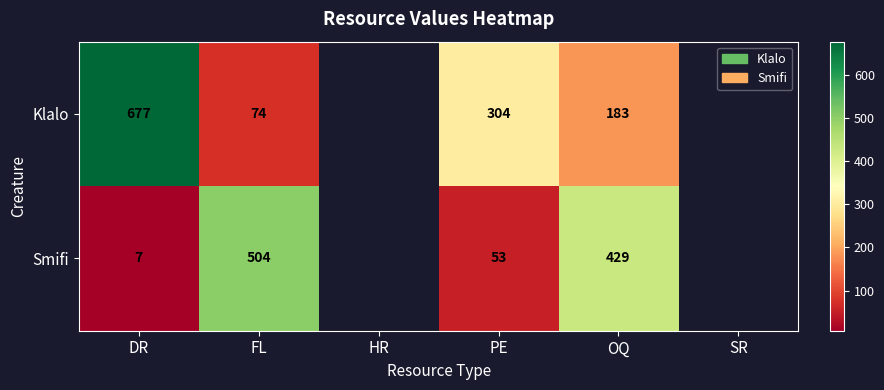

Is the value of Smifi at OQ greater than the value of Klalo at DR?

No